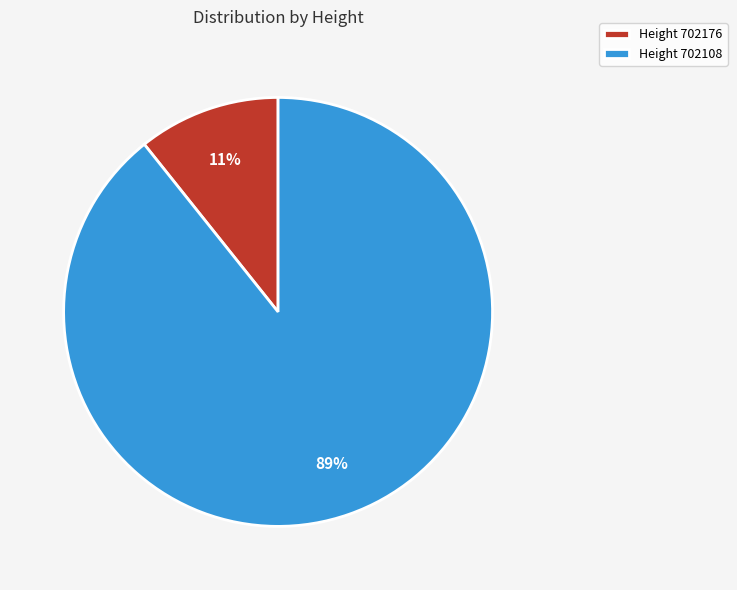

To the nearest percent, what is the average slice percentage?

50%